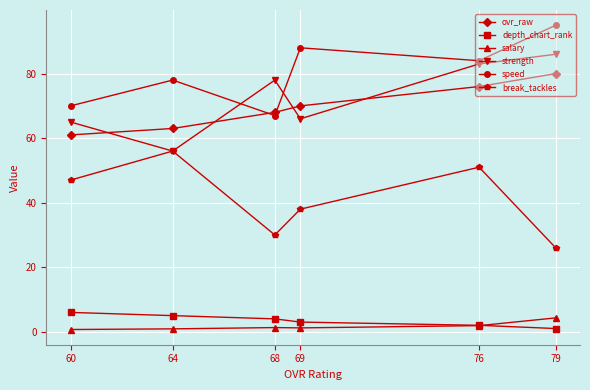

Rank the series at 68 from lowest to highest value.

salary, depth_chart_rank, break_tackles, speed, ovr_raw, strength